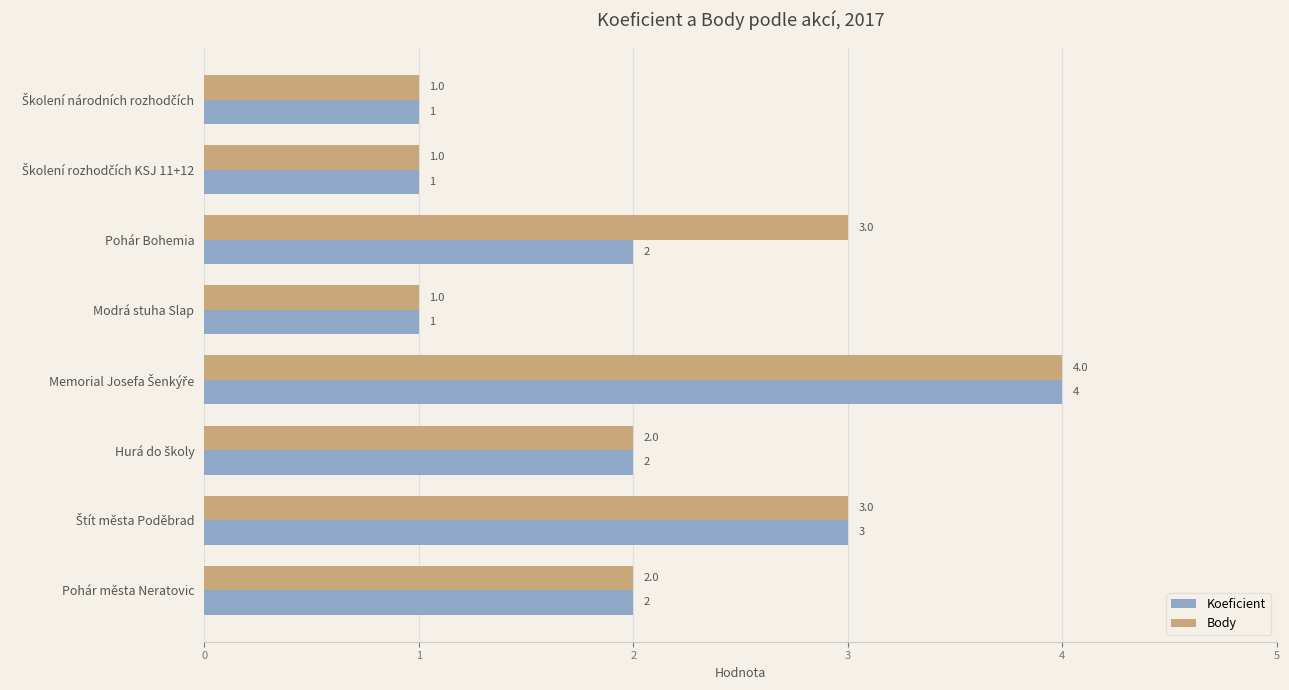

Is it true that Koeficient equals 2 at Pohár Bohemia?

True